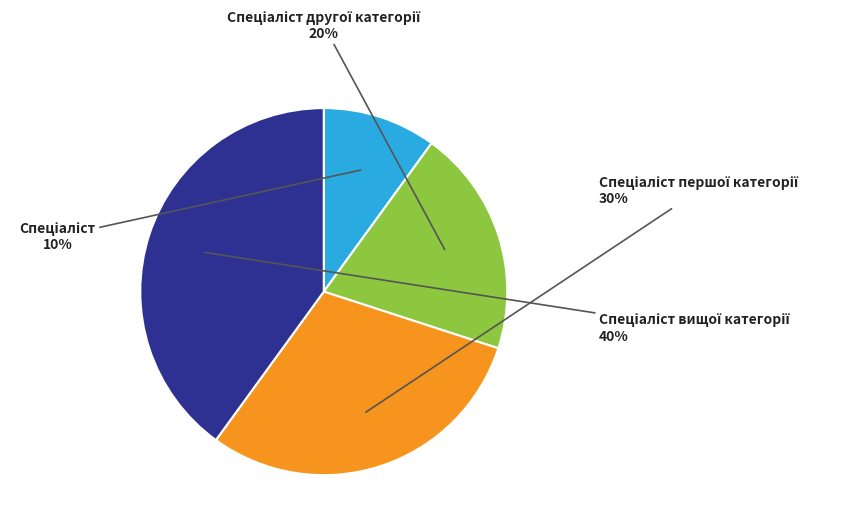

To the nearest percent, what is the average slice percentage?

25%